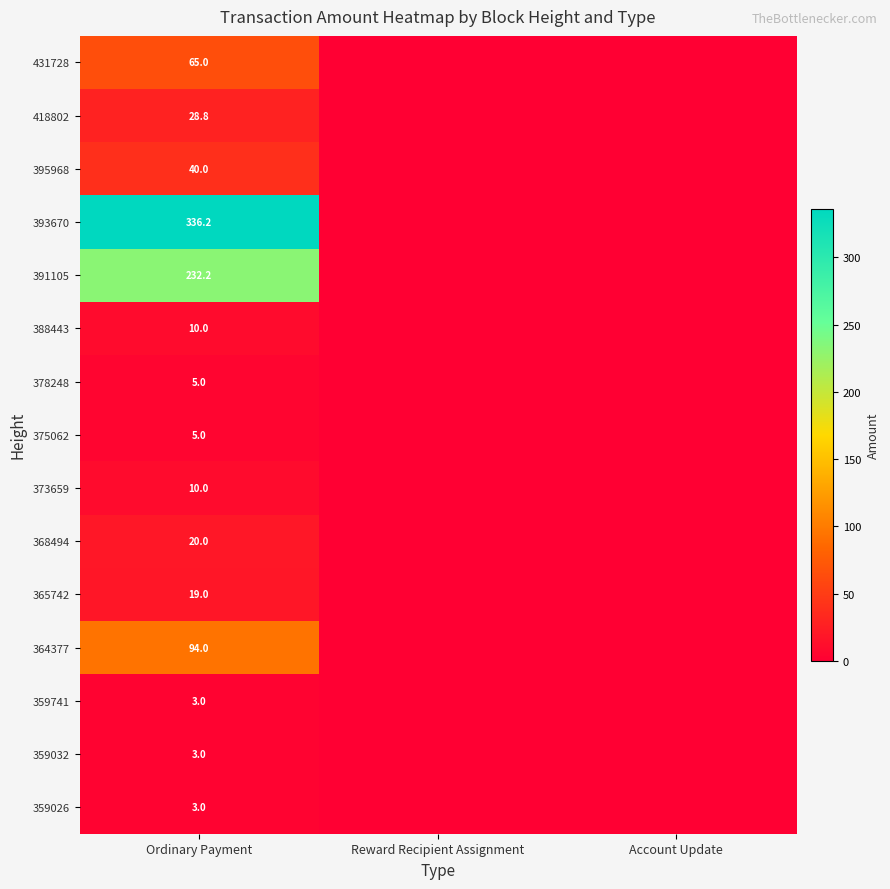

What is the total value across all series at Ordinary Payment?

874.2